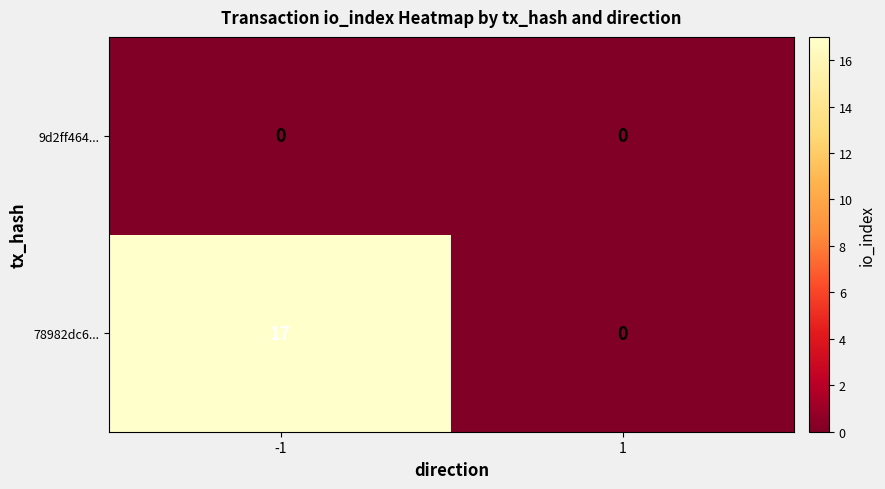

Which category has the highest value across all series?

-1